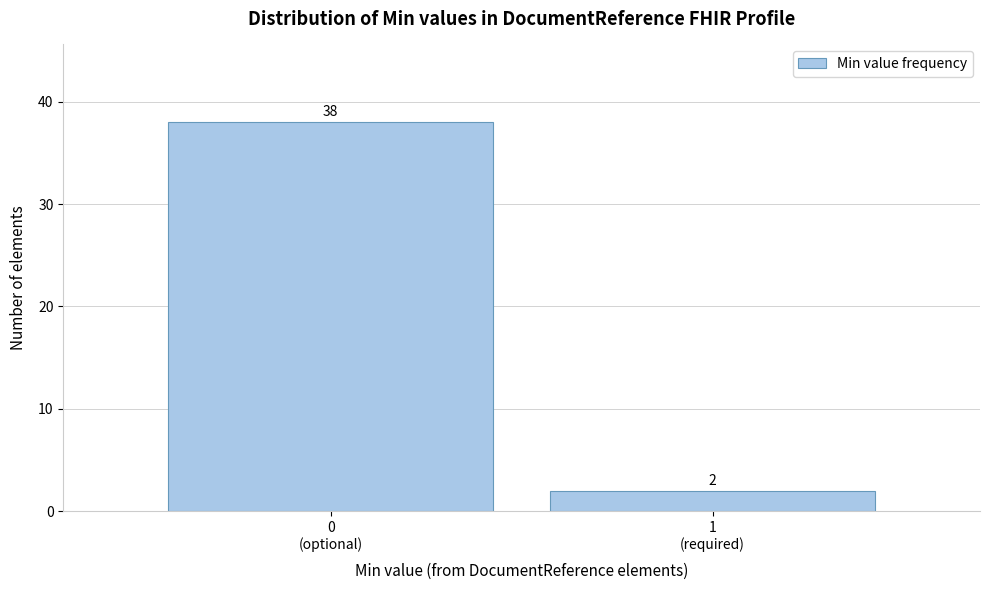

Reading left to right, what are all the values shown in this chart?

38	2